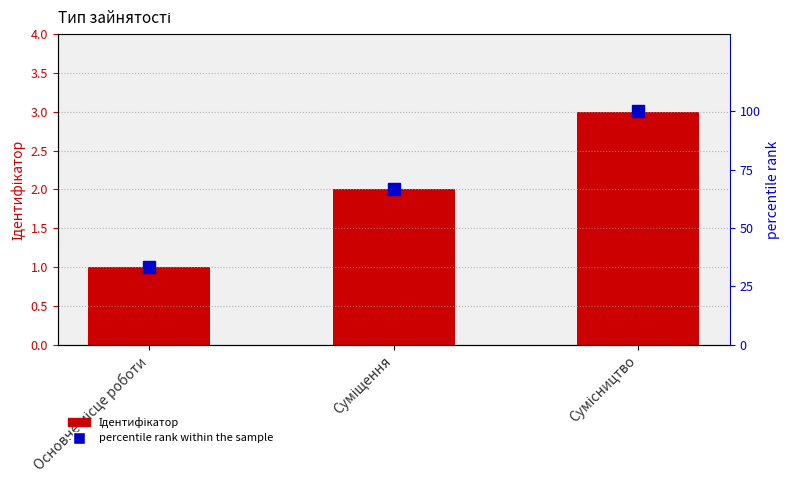

At how many categories does at least one series exceed 50?

2